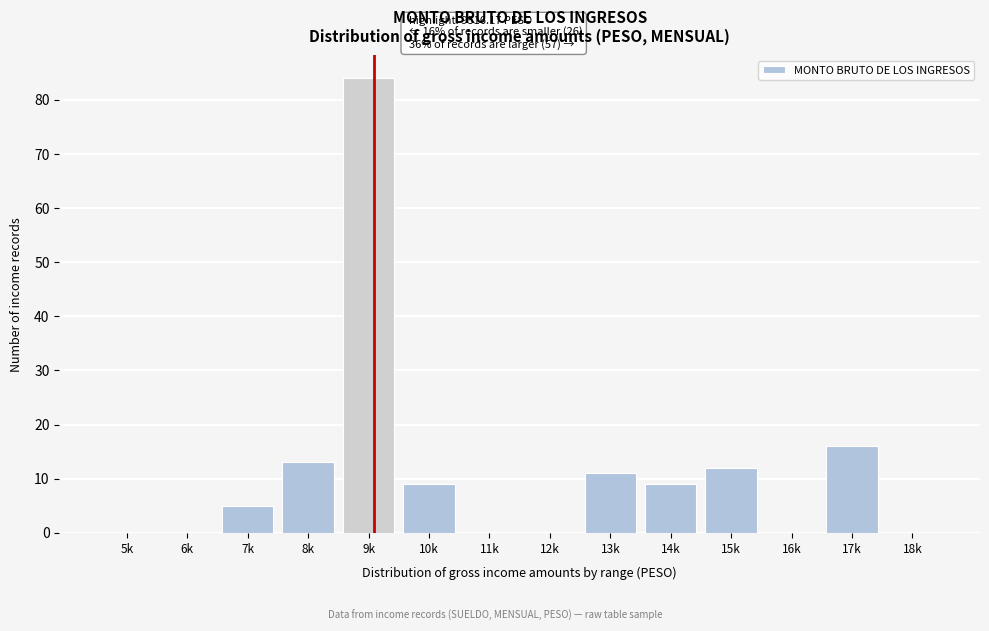

Reading left to right, what are all the values shown in this chart?

5k=0	6k=0	7k=5	8k=13	9k=84	10k=9	11k=0	12k=0	13k=11	14k=9	15k=12	16k=0	17k=16	18k=0